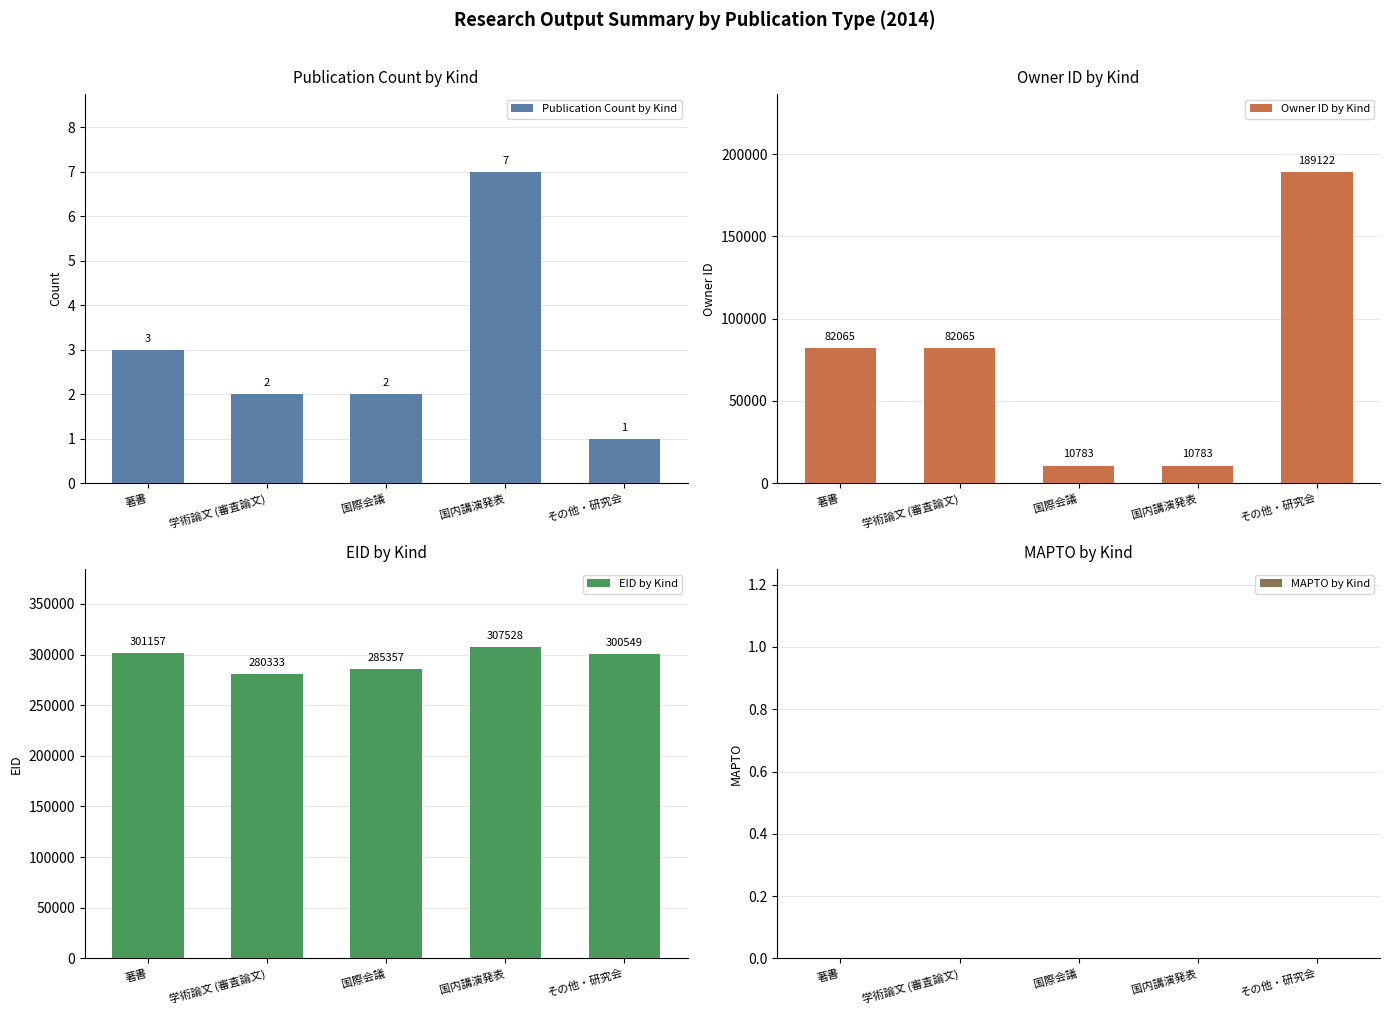

The value of Owner ID by Kind at 学術論文 (審査論文) is 82065. True or false?

True